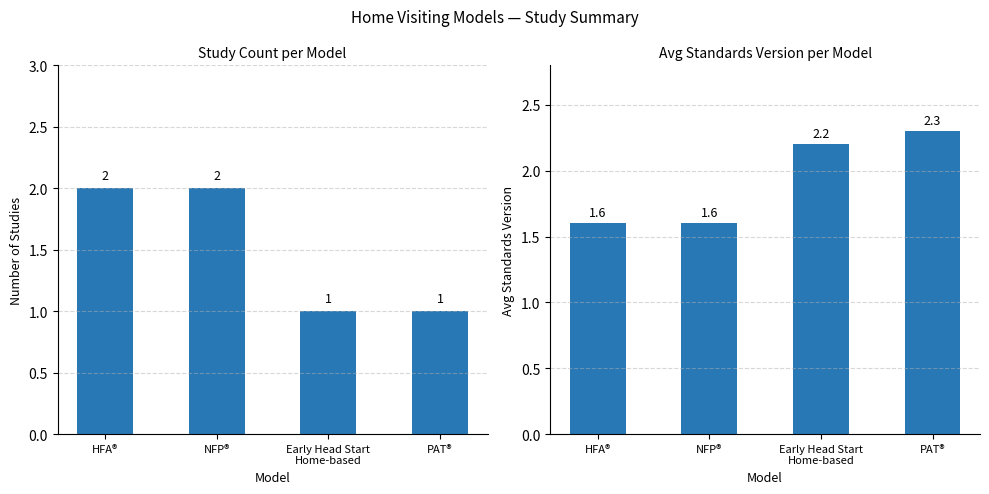

At which label does Avg Standards Version reach its minimum?

HFA®